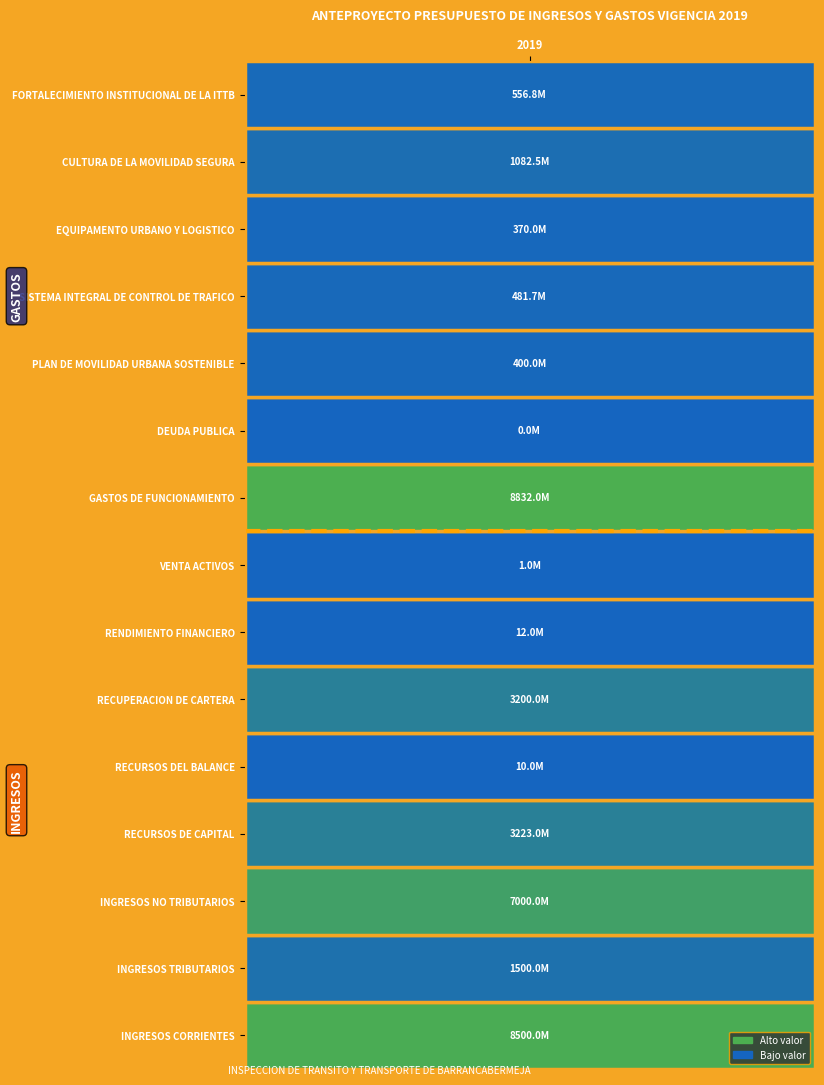

Which series changed the most between 2019 - INGRESOS and 2019 - GASTOS?

GASTOS DE FUNCIONAMIENTO